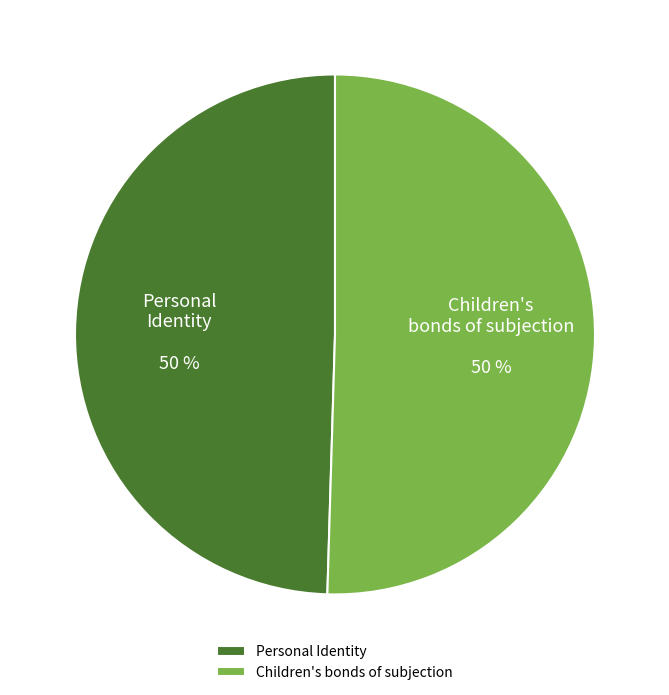

Combined, do Children's bonds of subjection and Personal Identity account for over 50%?

Yes